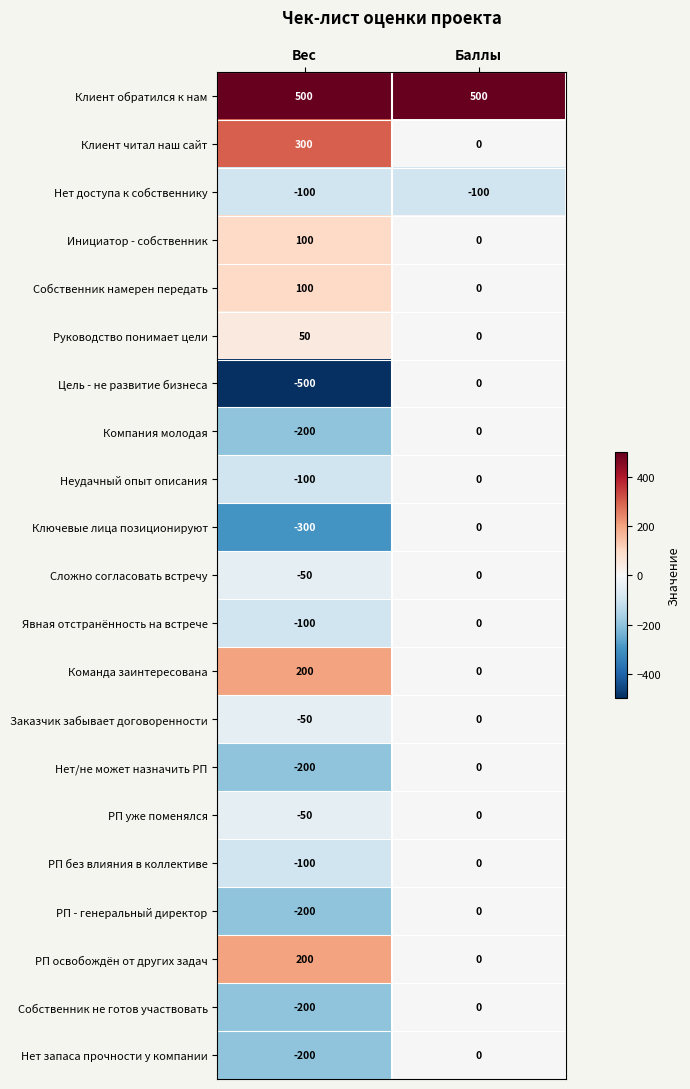

At which label does РП - генеральный директор reach its minimum?

Вес